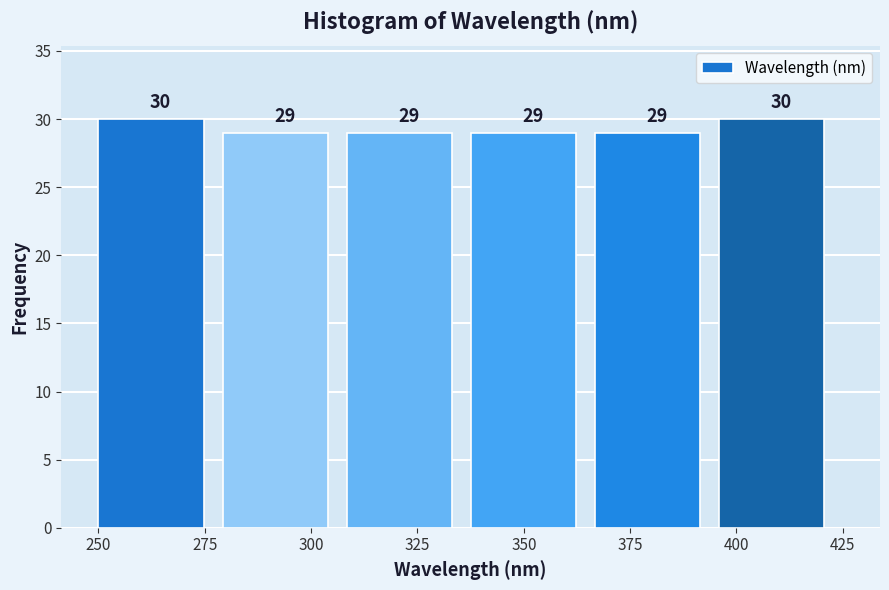

How tall is the bar that spans 280 to 310 on the x-axis? The bar edges are not printed on the chart, so give them approximately, as read against the axis.

29